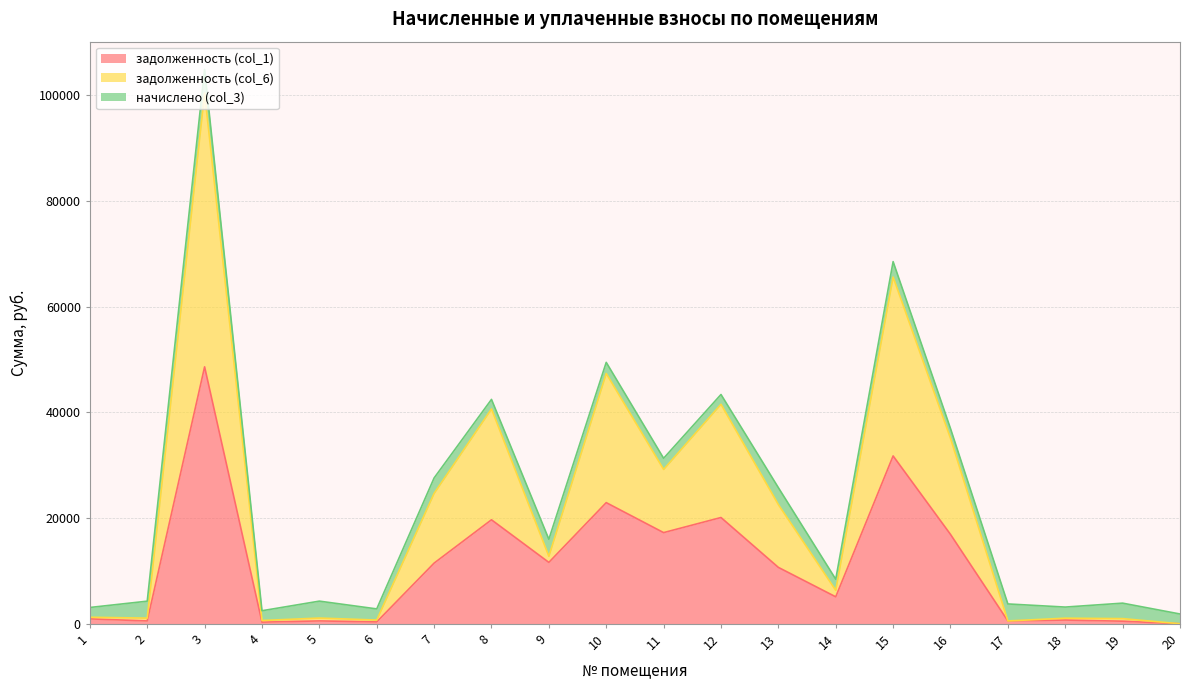

How many data points in задолженность (col_1) are less than 10665?

10